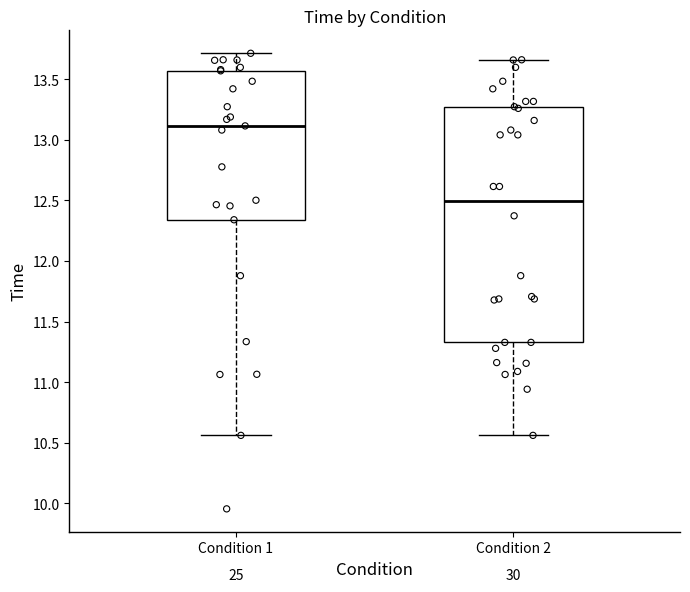

Where is the upper edge of the box for Condition 1 on the y-axis? The values are not printed on the chart, so give them approximately, as read against the axis.

13.55